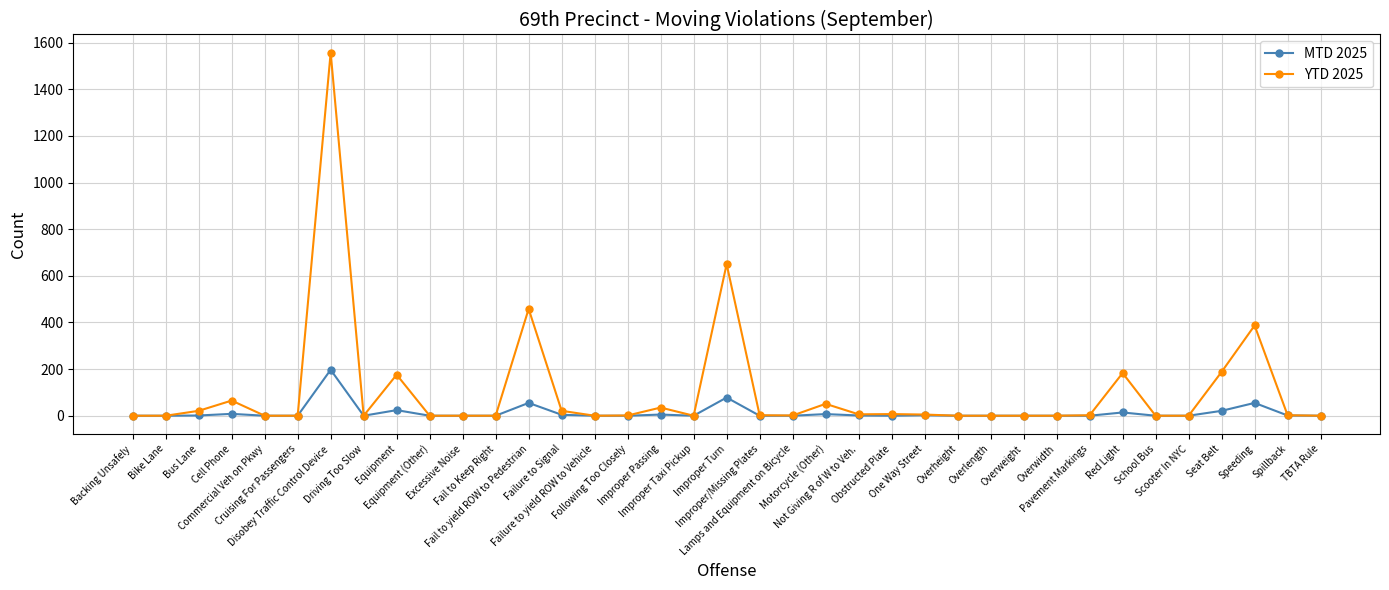

Which series has the largest total across all categories?

YTD 2025